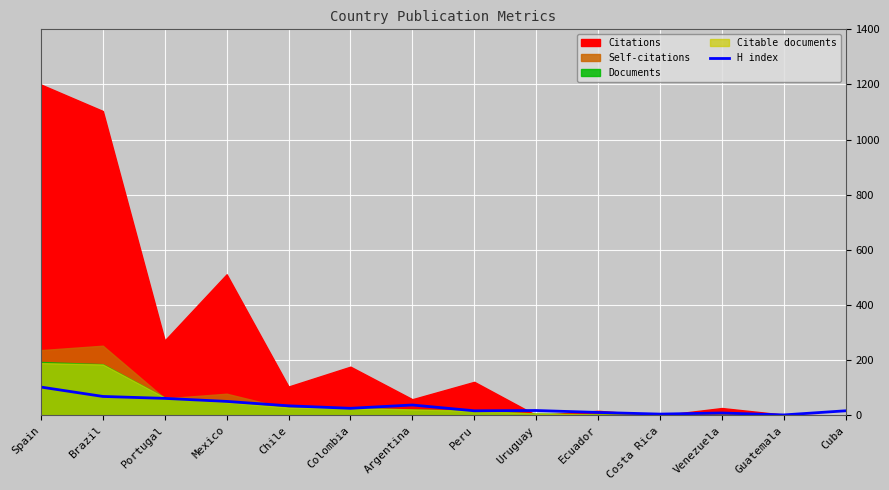

How many points are lower than both their immediate neighbors (excluding endpoints)?

4